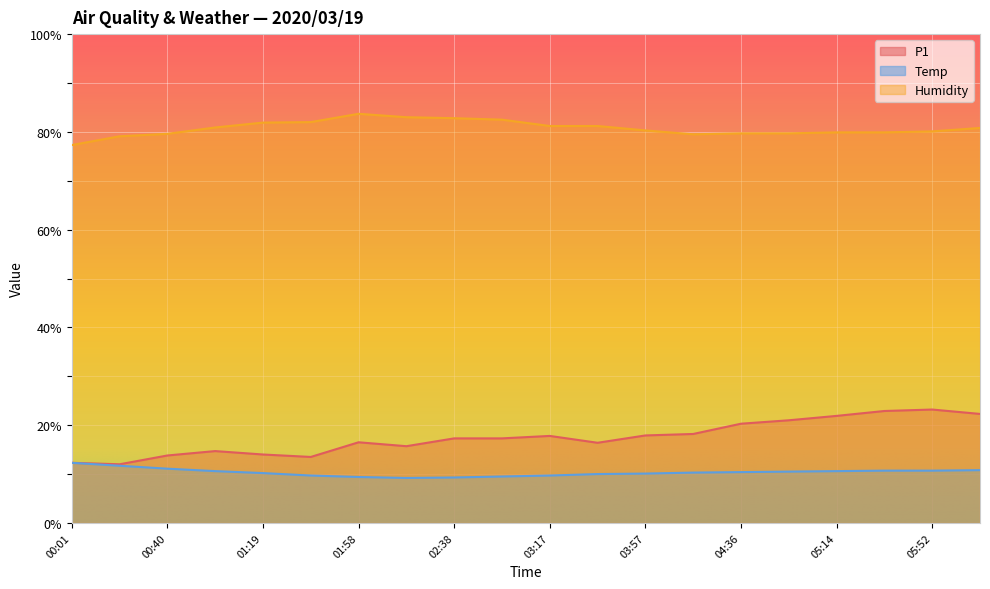

Which series has the largest total across all categories?

Humidity